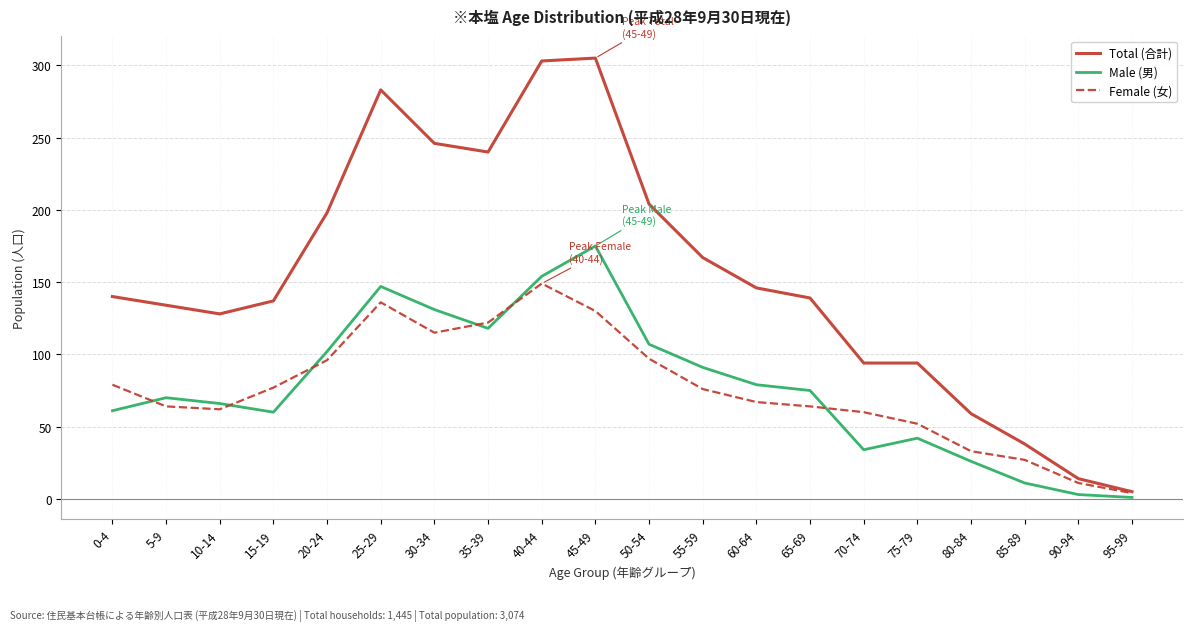

True or false: Male (男) and Total (合計) cross at least once.

False